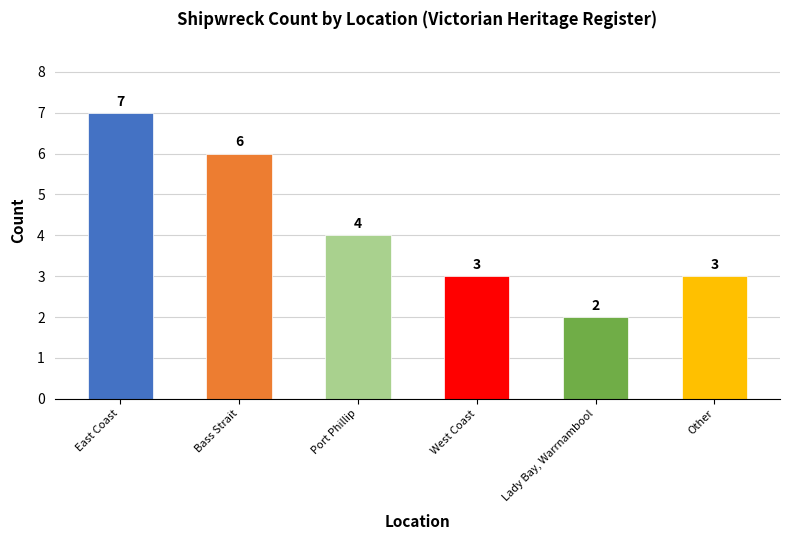

What is the sum of all values?

25